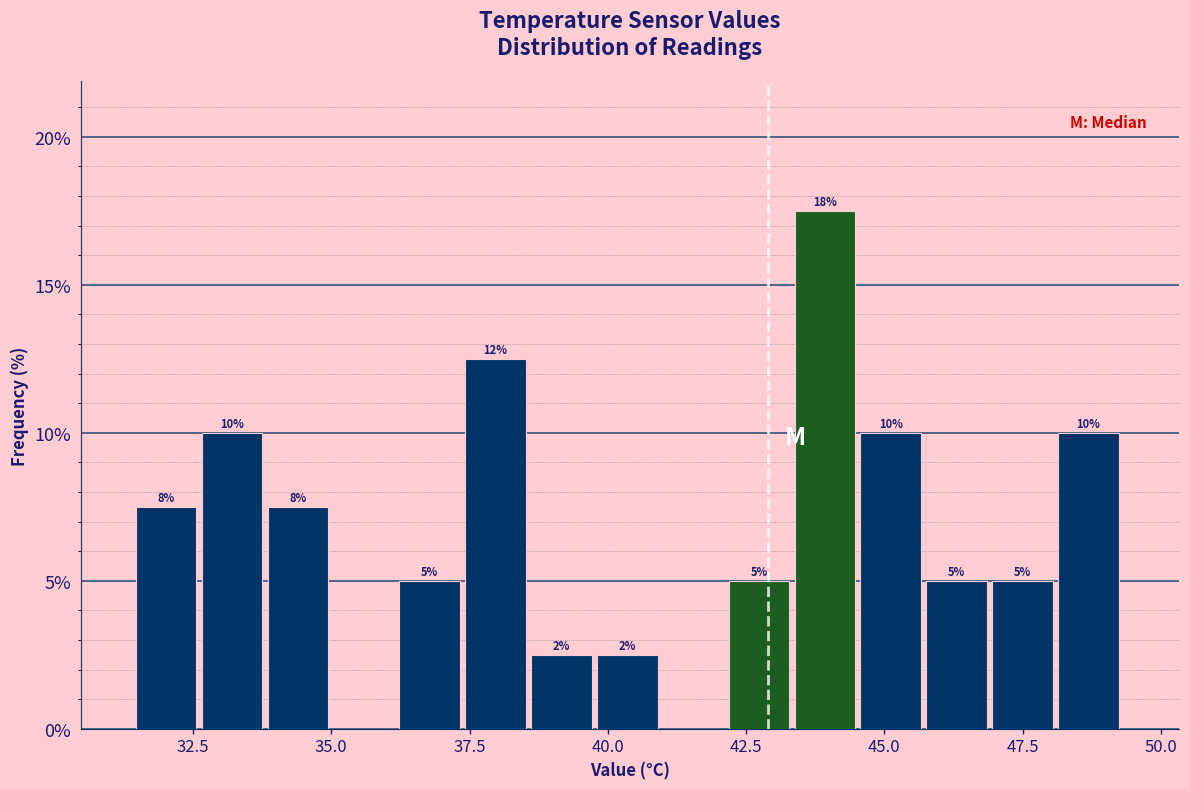

Around what value on the x-axis is the tallest bar? Give the approximate position of its centre, as read against the axis.

44.0